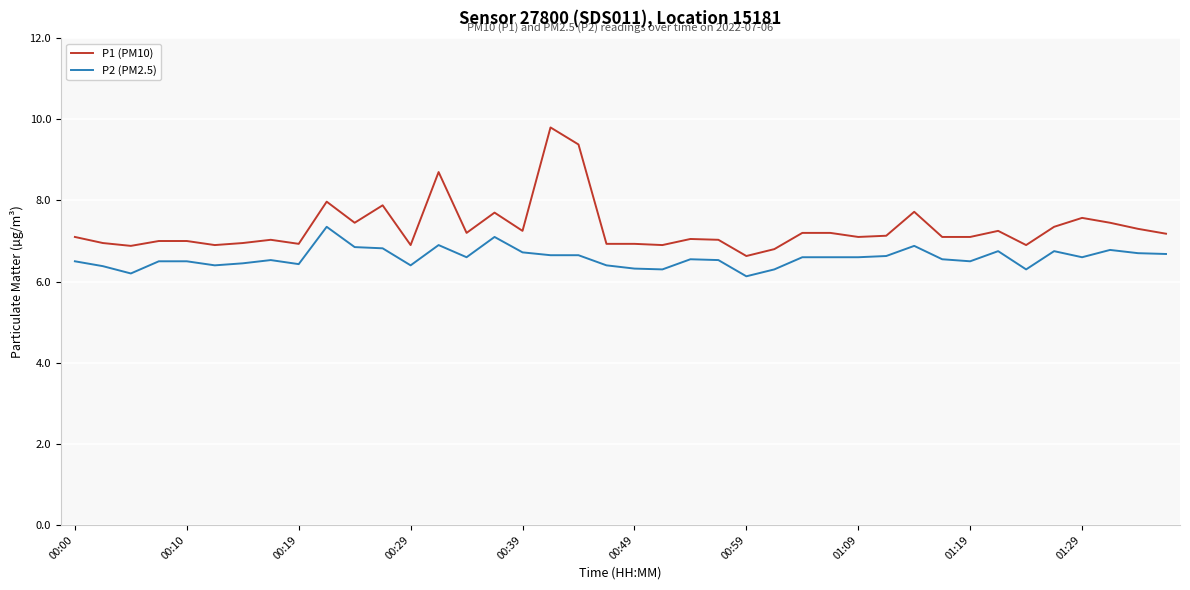

Rank the series by their maximum value, from highest to lowest.

P1 (PM10), P2 (PM2.5)